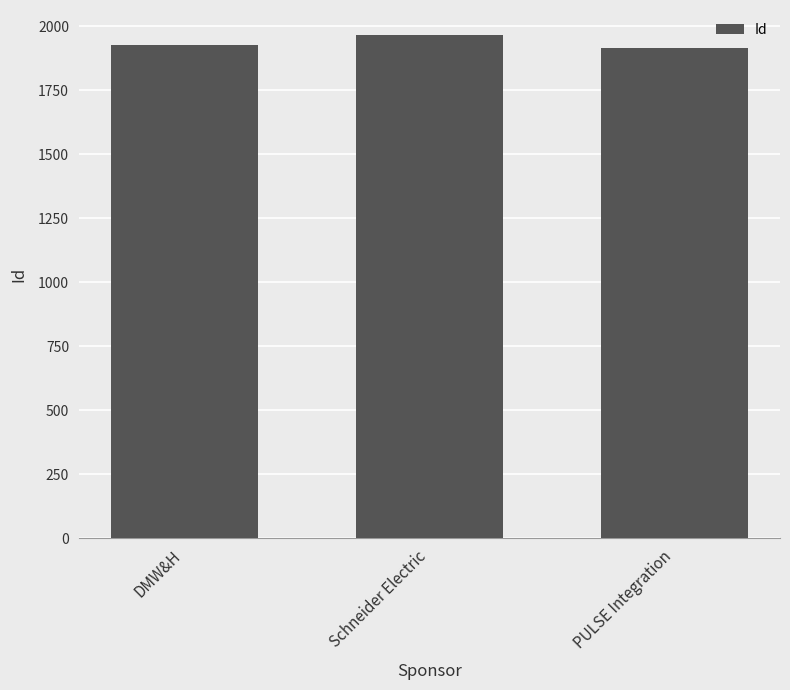

Read the value at Schneider Electric.

1966